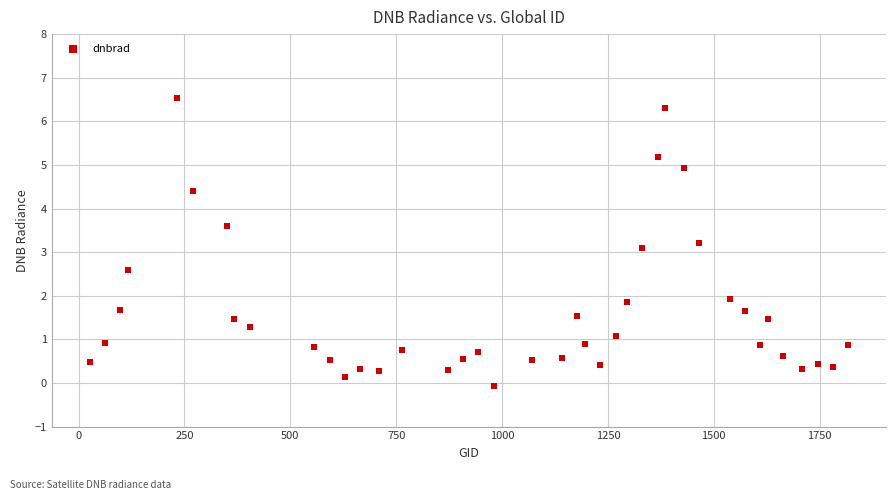

What Y value in the scatter plot is closest to 3?

3.1